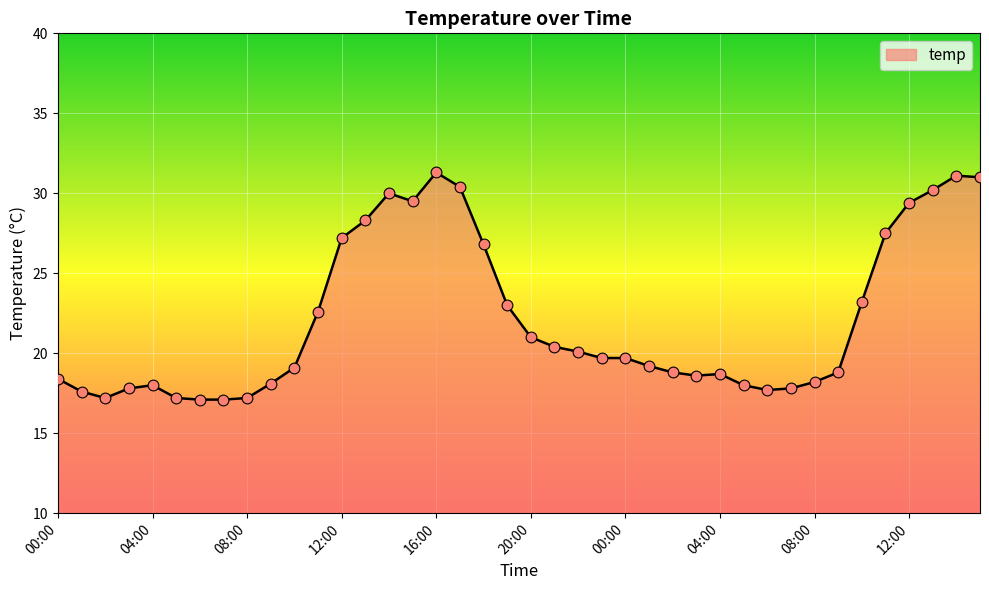

What is the smallest value displayed?

17.1